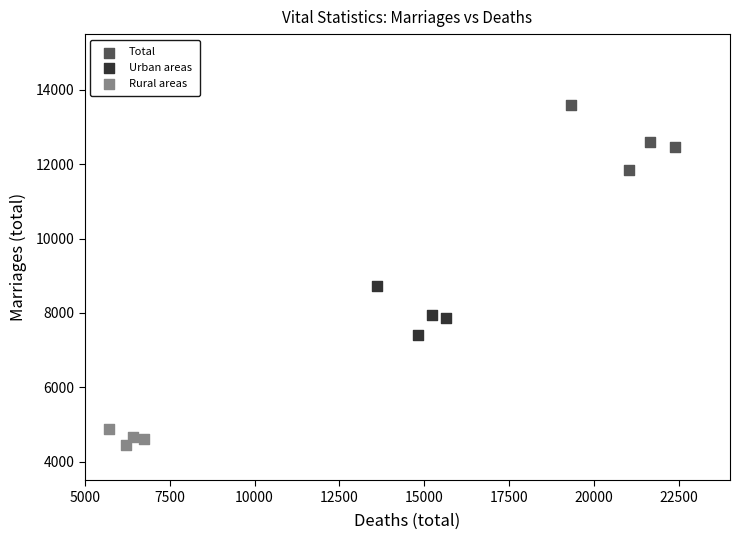

Which series has the widest spread of Y values?

Total